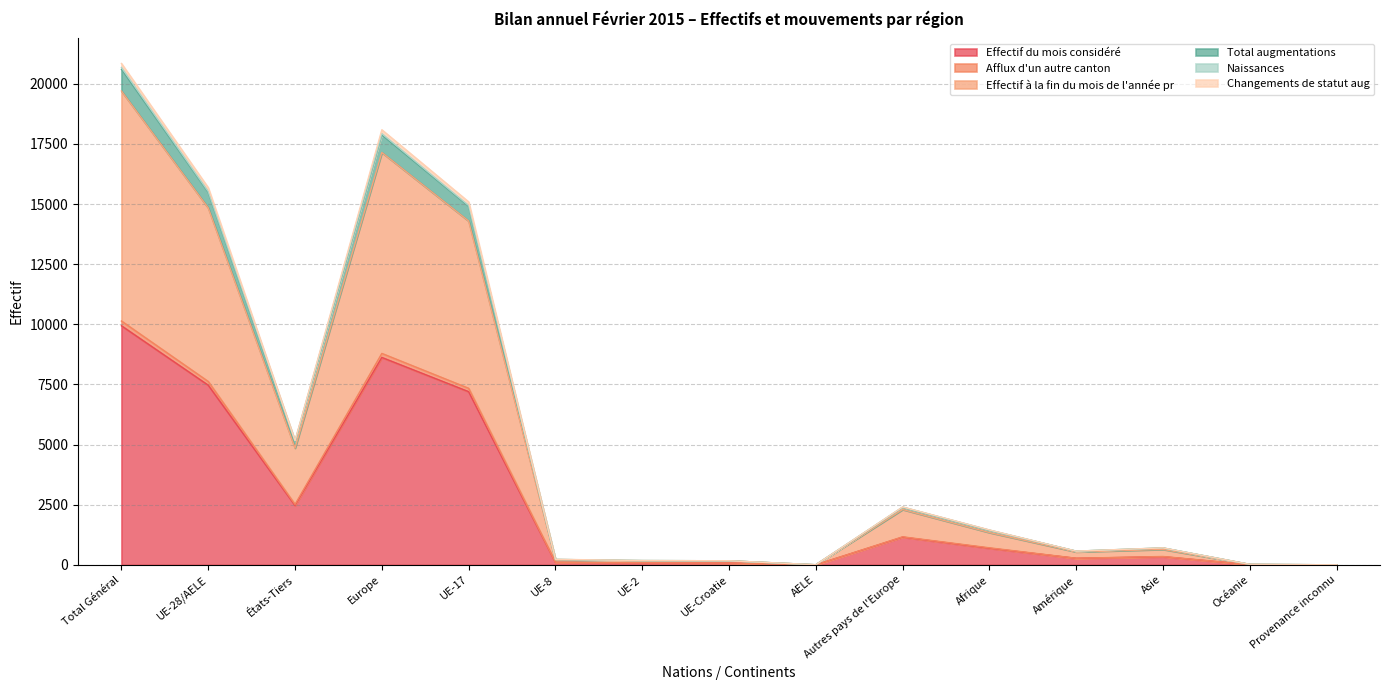

Does the chart have visible grid lines?

Yes